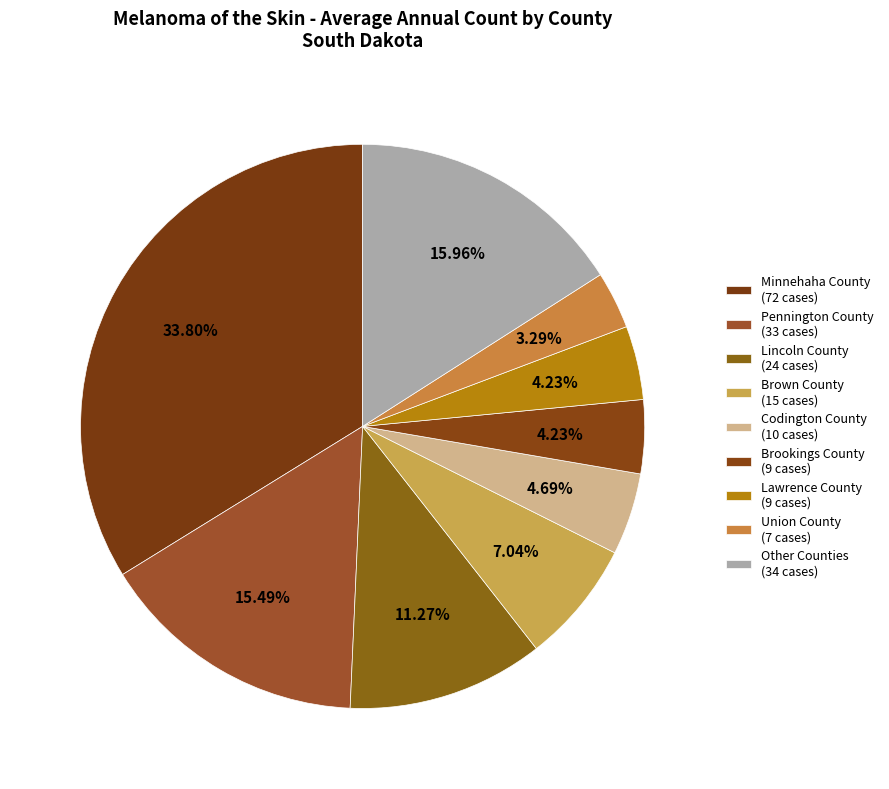

Which category has the biggest portion of the pie?

Minnehaha County